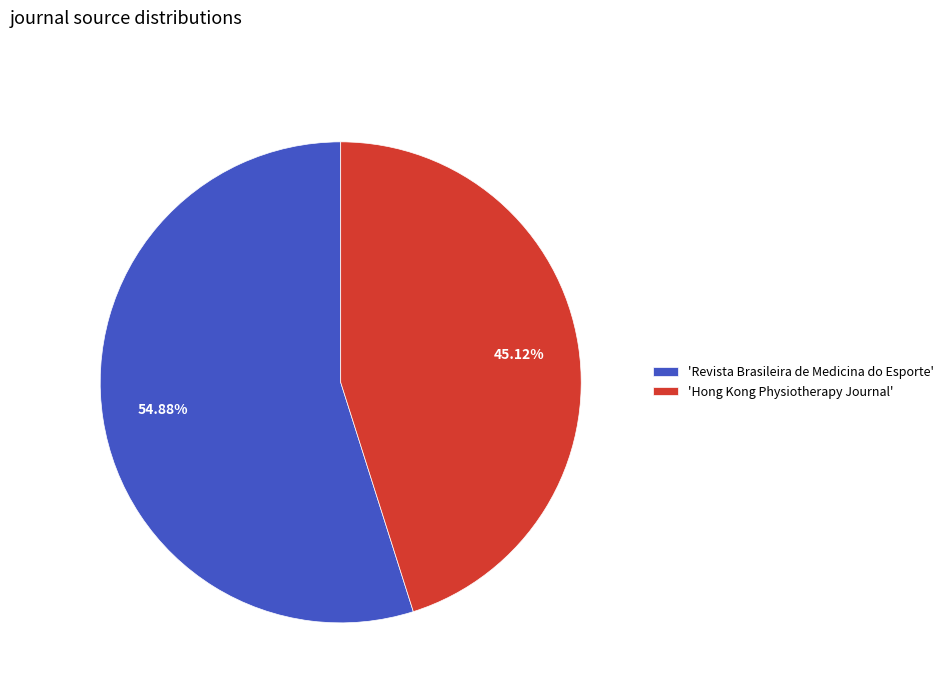

Is the sum of 'Revista Brasileira de Medicina do Esporte' and 'Hong Kong Physiotherapy Journal' greater than half?

Yes